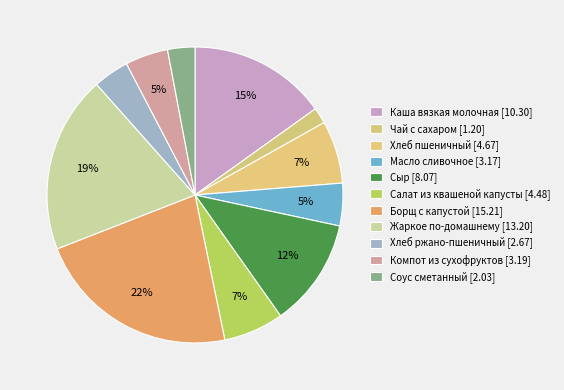

What percentage is the Каша вязкая молочная slice, to the nearest percent?

15%